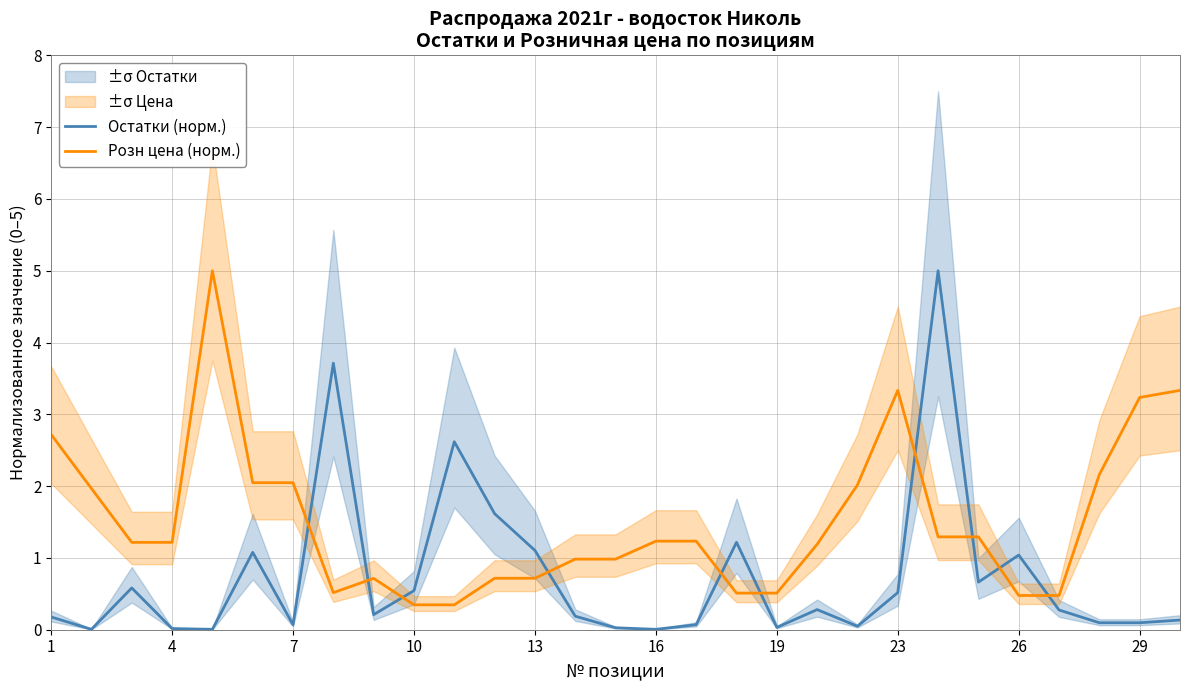

How many times do Остатки (норм.) and Розн цена (норм.) cross each other?

10